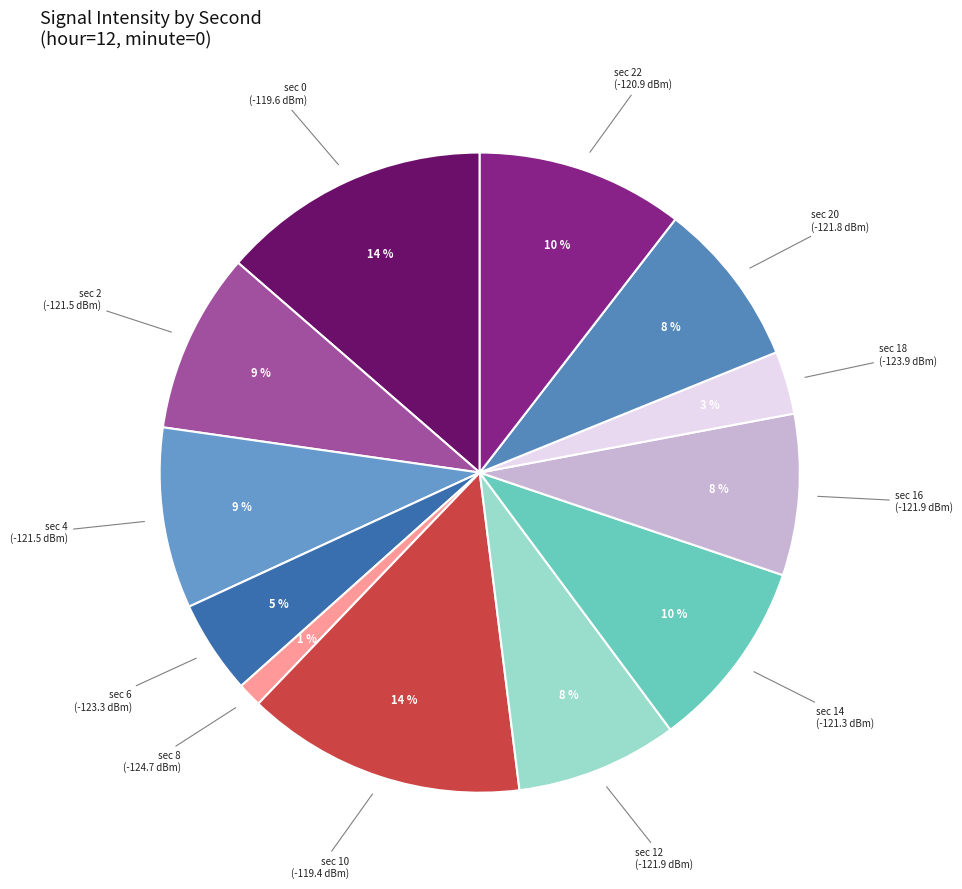

Count the number of slices in the pie.

12